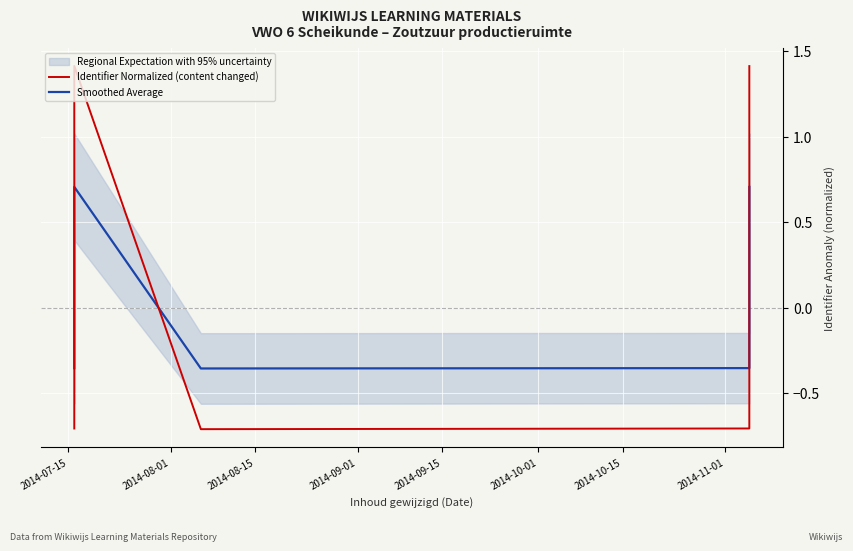

What is the lowest value of the Identifier Normalized (content changed) series?

-0.7